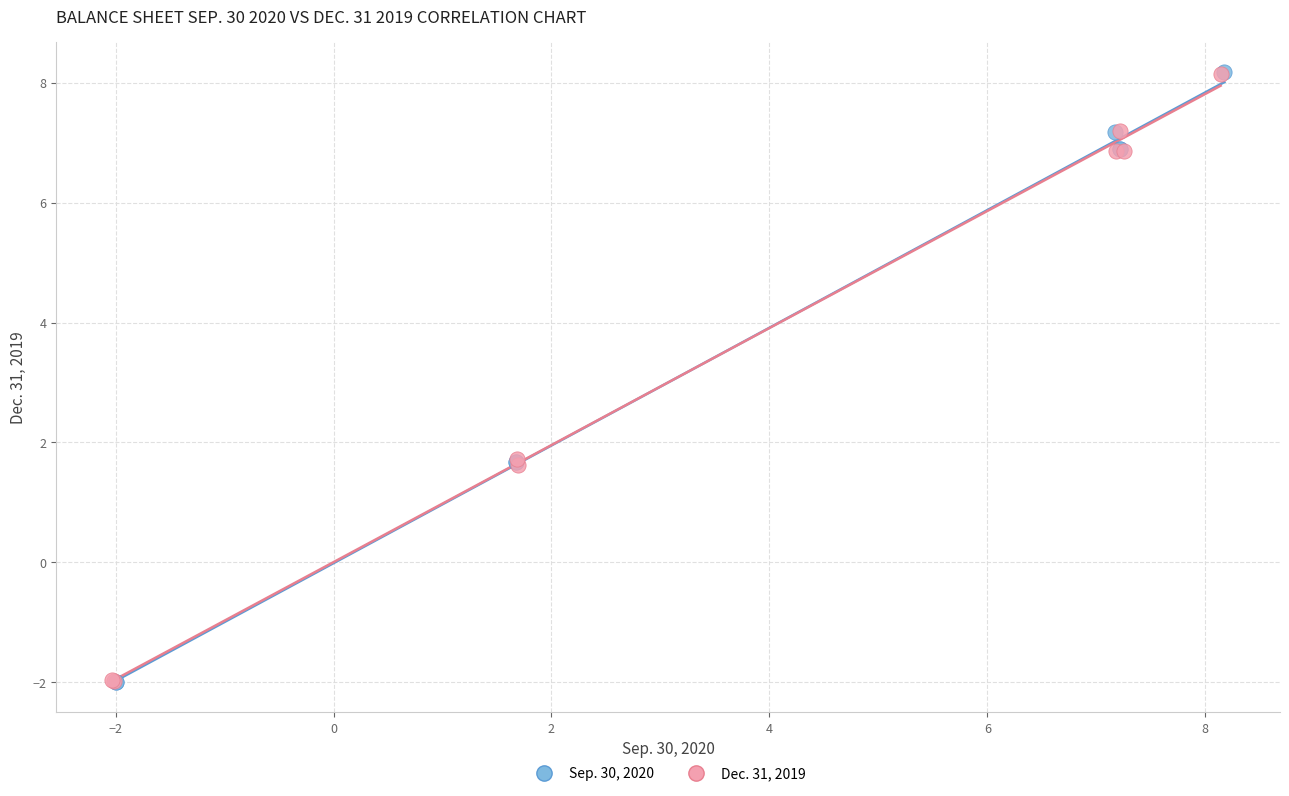

Which series has the largest Y range (max minus min)?

Sep. 30, 2020